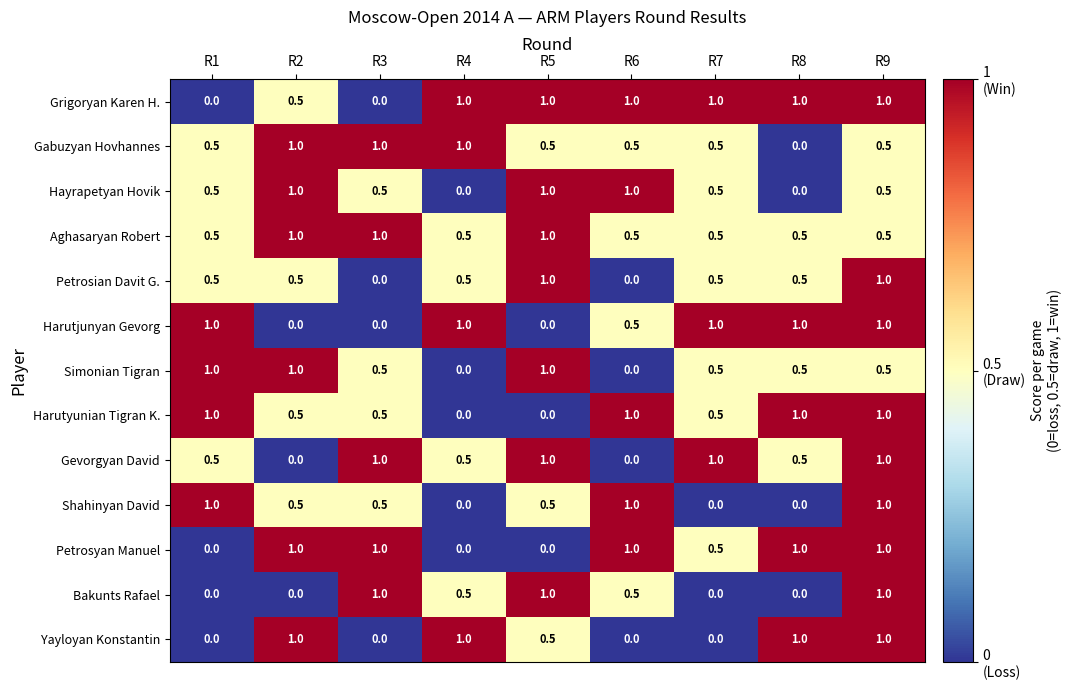

At which category is the sum across all series the highest?

R9